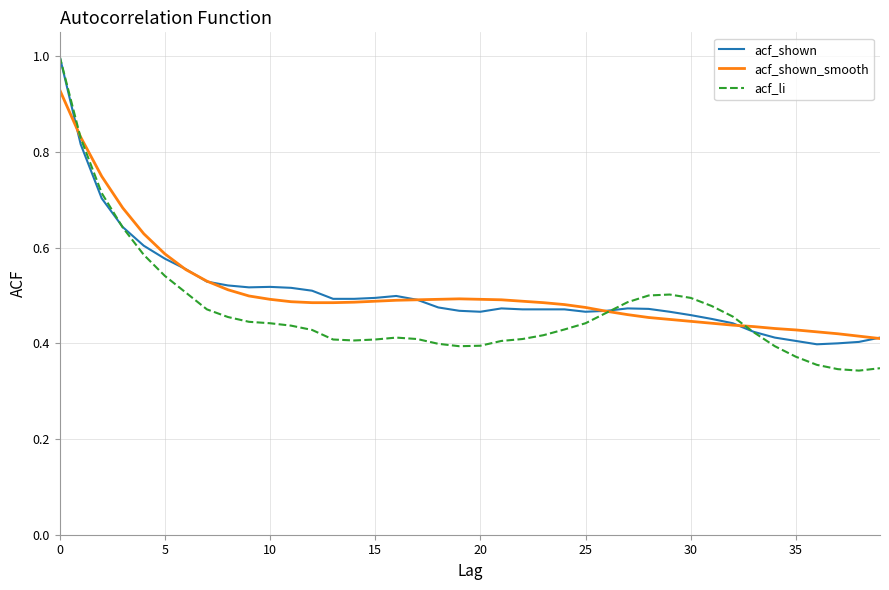

What is the maximum value shown in the chart?

1.0